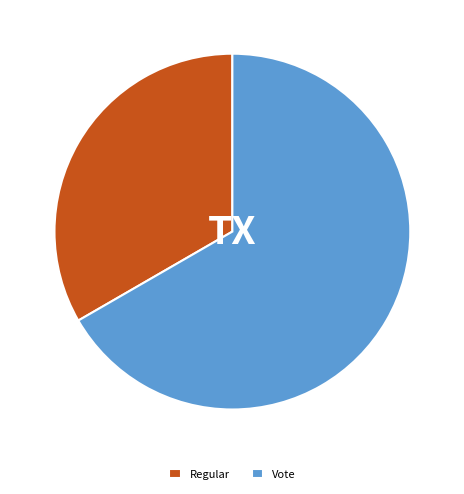

Count the number of slices in the pie.

2